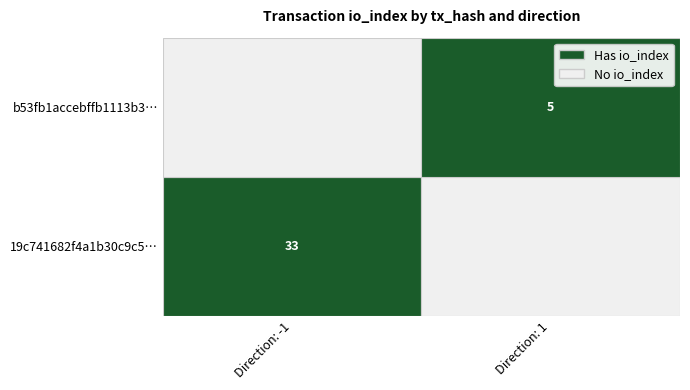

At io_index, list the series in order from largest to smallest.

19c741682f4a1b30c9c5f8ac9011c1fd8da4f22, b53fb1accebffb1113b3e2386de0379d3e4a695